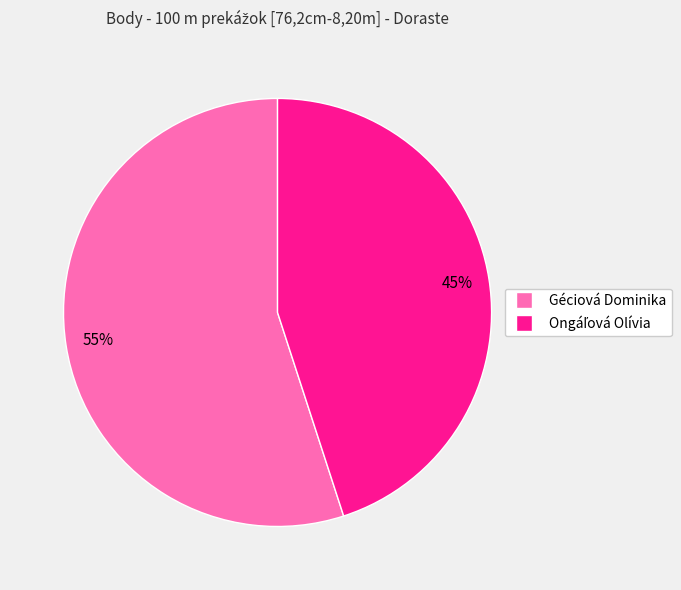

Does any single category account for the majority?

Yes